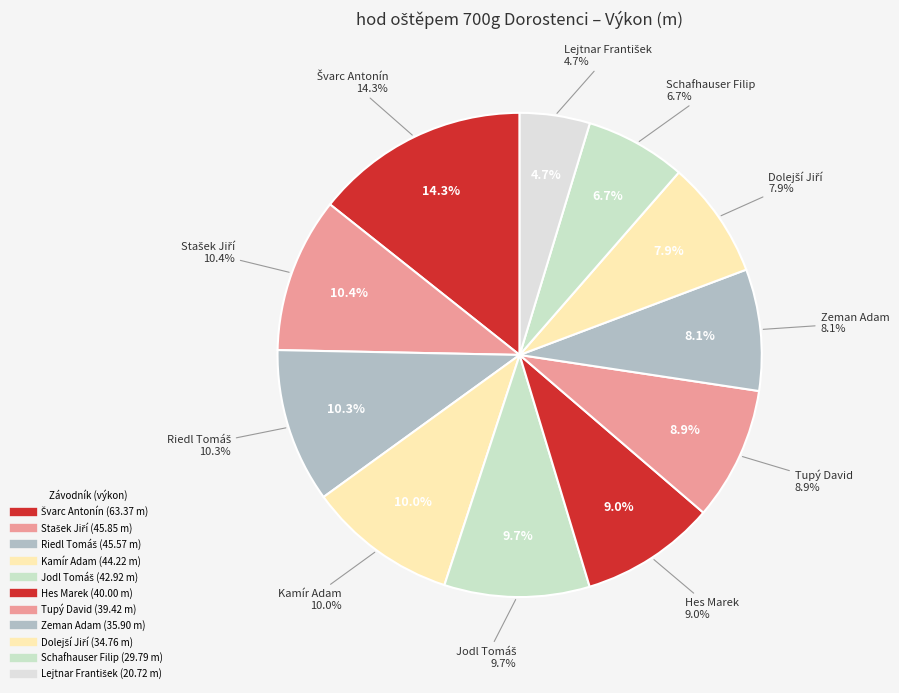

To the nearest percent, what is the difference between the Riedl Tomáš and Jodl Tomáš slice percentages?

1%